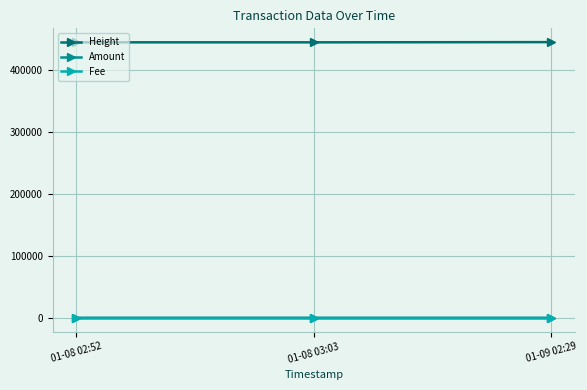

What is the value of the Amount point at the 1st from the left?

5